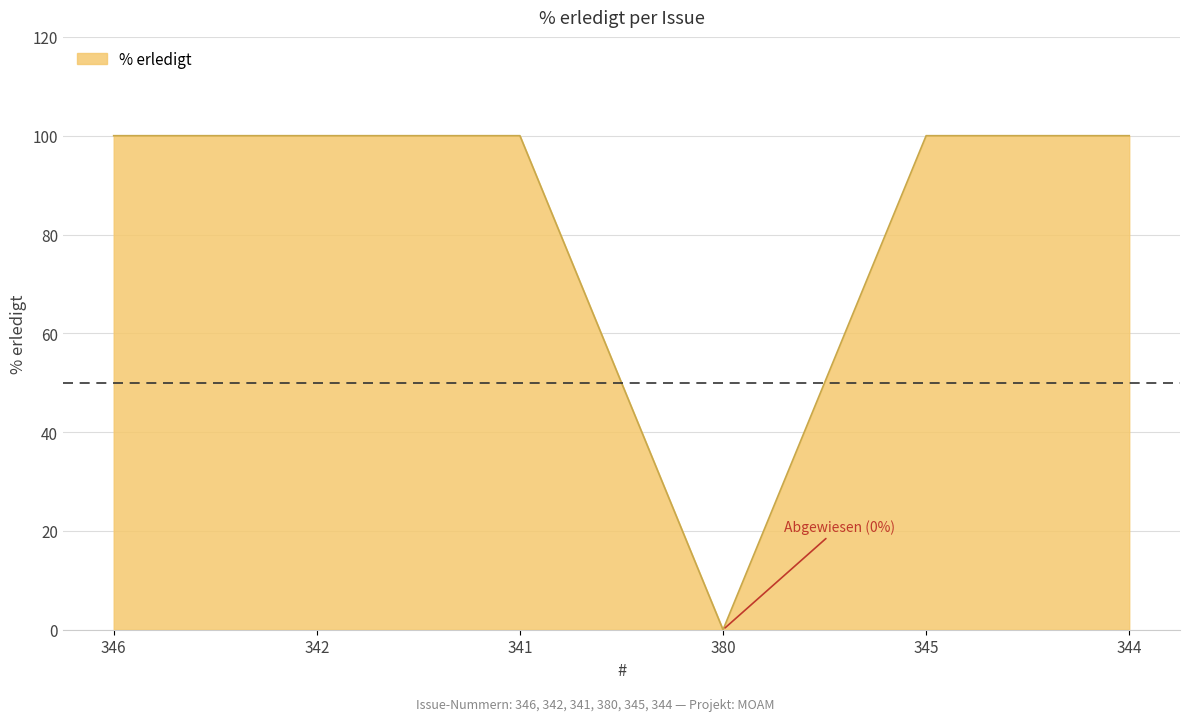

The value at 342 is 100. True or false?

True